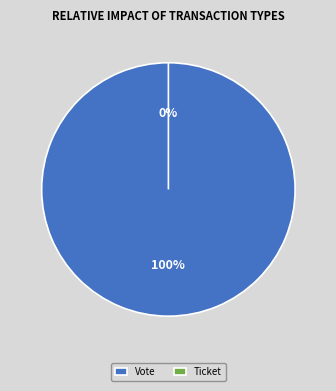

To the nearest percent, what percentage of the pie is Vote?

100%